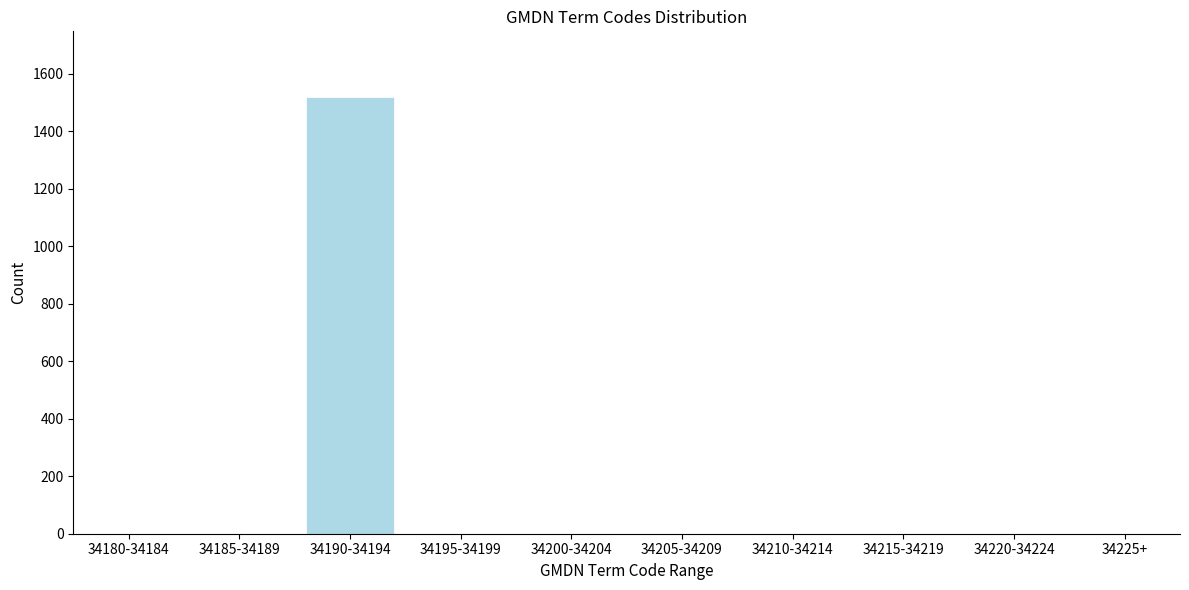

Reading left to right, extract all data points from this chart.

34180-34184=0	34185-34189=0	34190-34194=1519	34195-34199=0	34200-34204=0	34205-34209=0	34210-34214=0	34215-34219=0	34220-34224=0	34225+=0